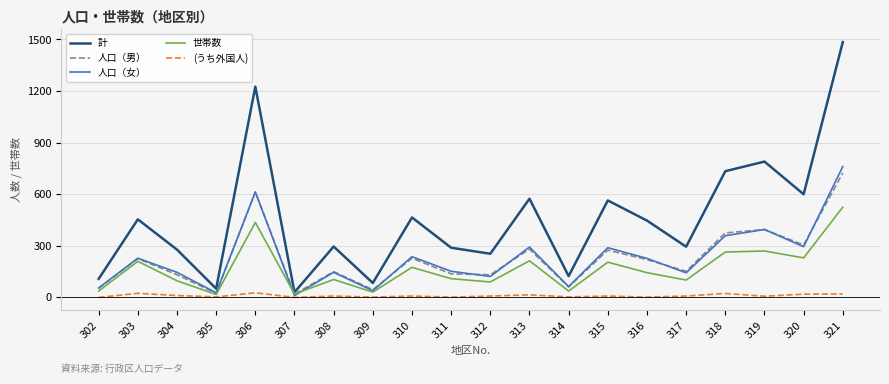

True or false: 計 has a value of 34 at 309.

False